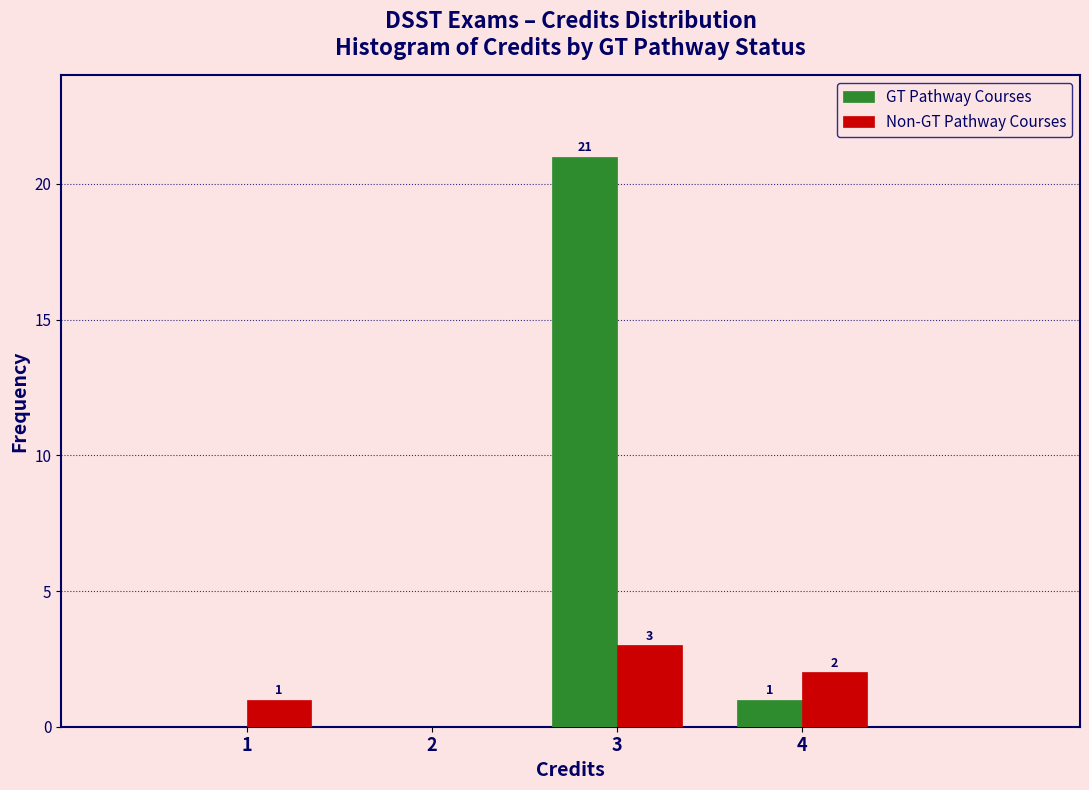

Reading left to right, what are all the values shown in this chart?

GT Pathway Courses: 1=0	2=0	3=21	4=1
Non-GT Pathway Courses: 1=1	2=0	3=3	4=2